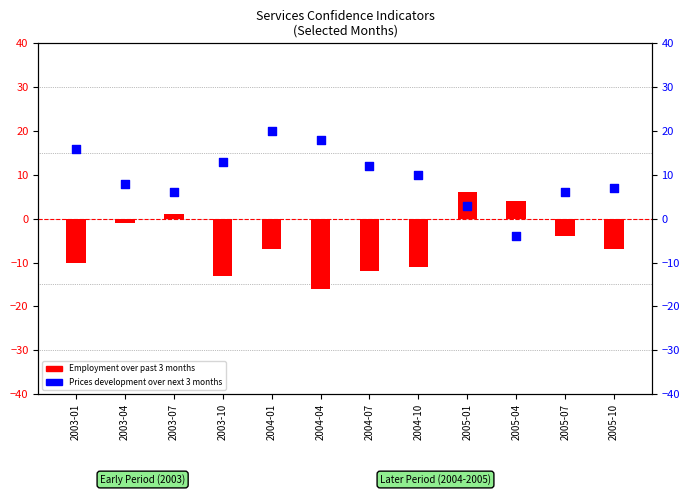

At which category is the sum across all series the highest?

2004-01